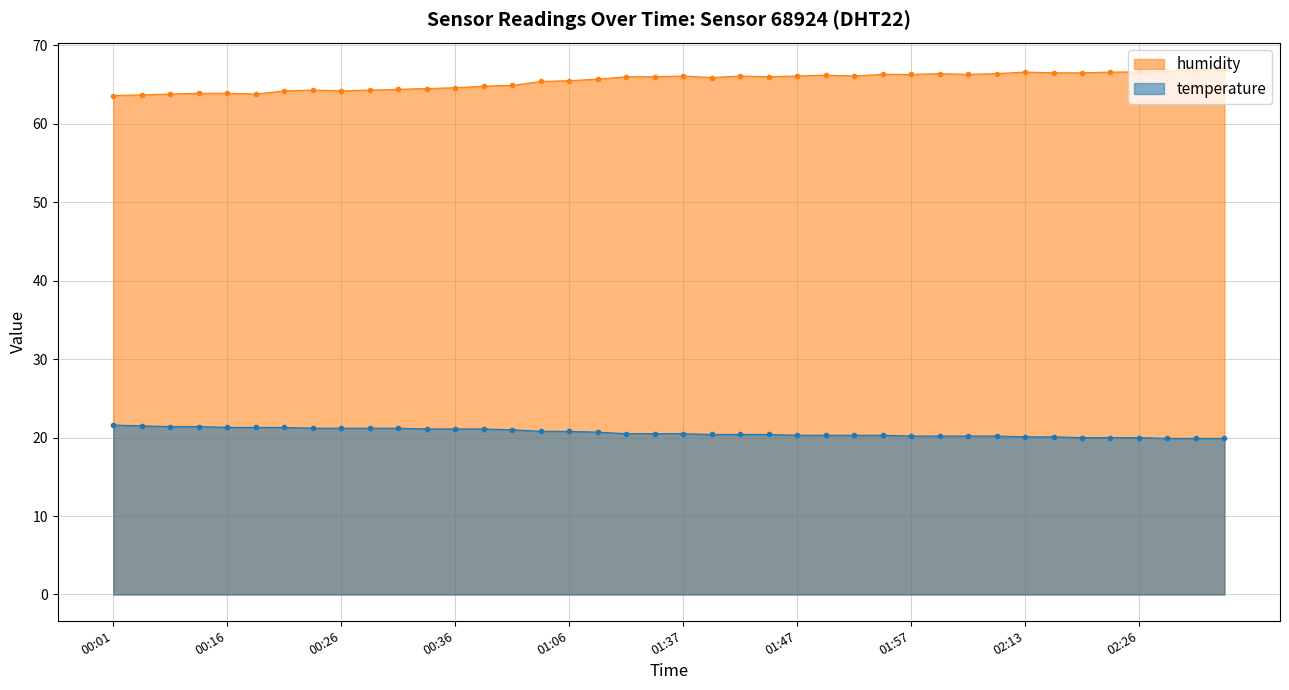

True or false: temperature and humidity intersect in this chart.

False